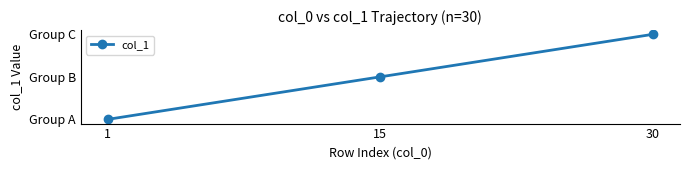

True or false: the data shows 2 at 30.

True